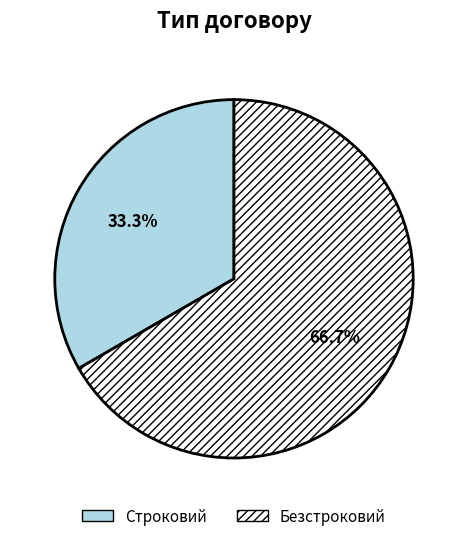

To the nearest percent, what is the difference between the largest and smallest slice percentages?

33%